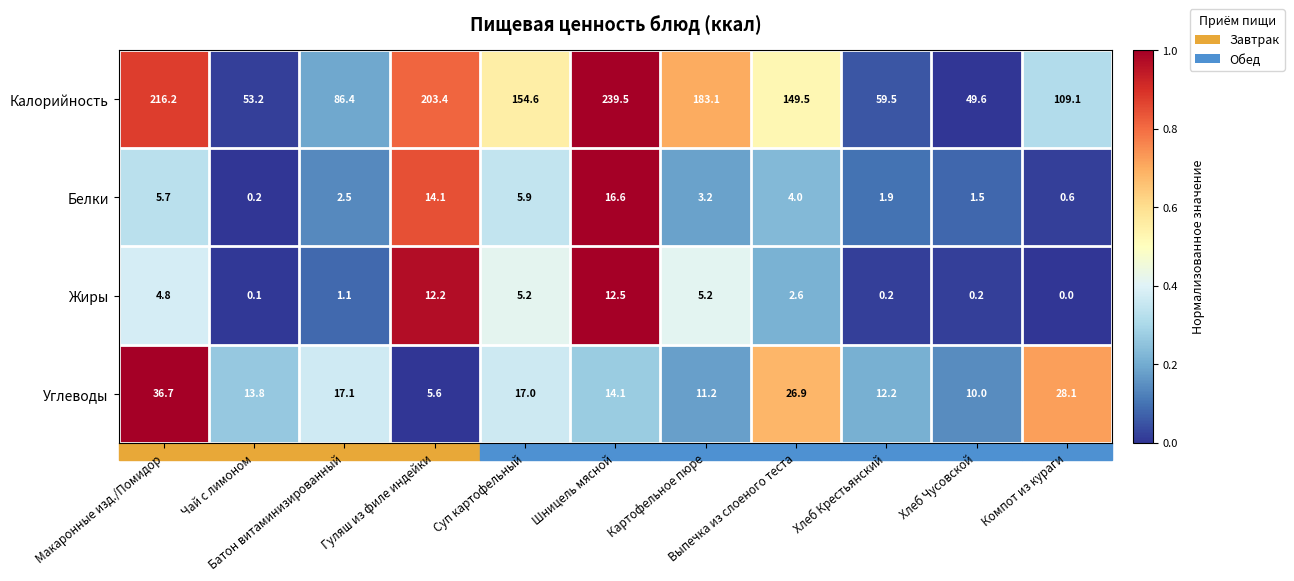

Which series has the largest range (max minus min)?

Калорийность